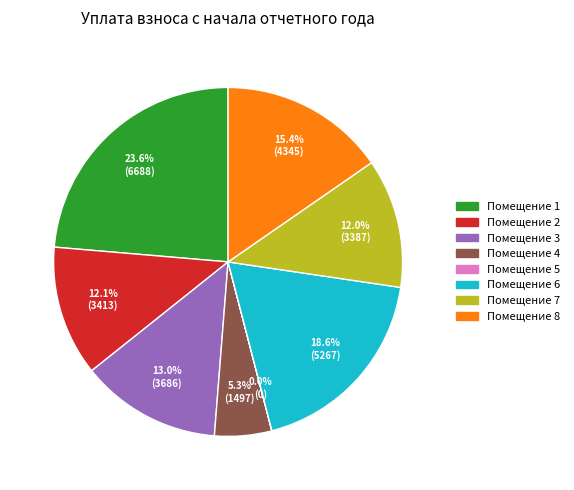

Is there any slice that represents more than half of the pie?

No